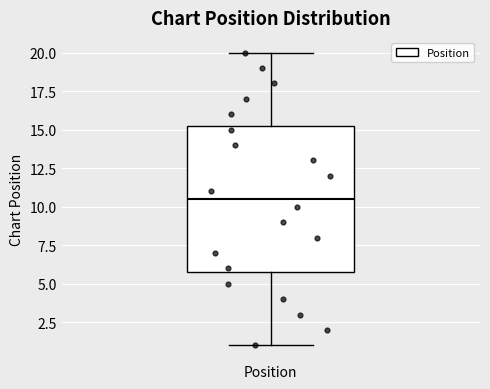

Where does the upper whisker of the box for Position end on the y-axis? The values are not printed on the chart, so give them approximately, as read against the axis.

20.0